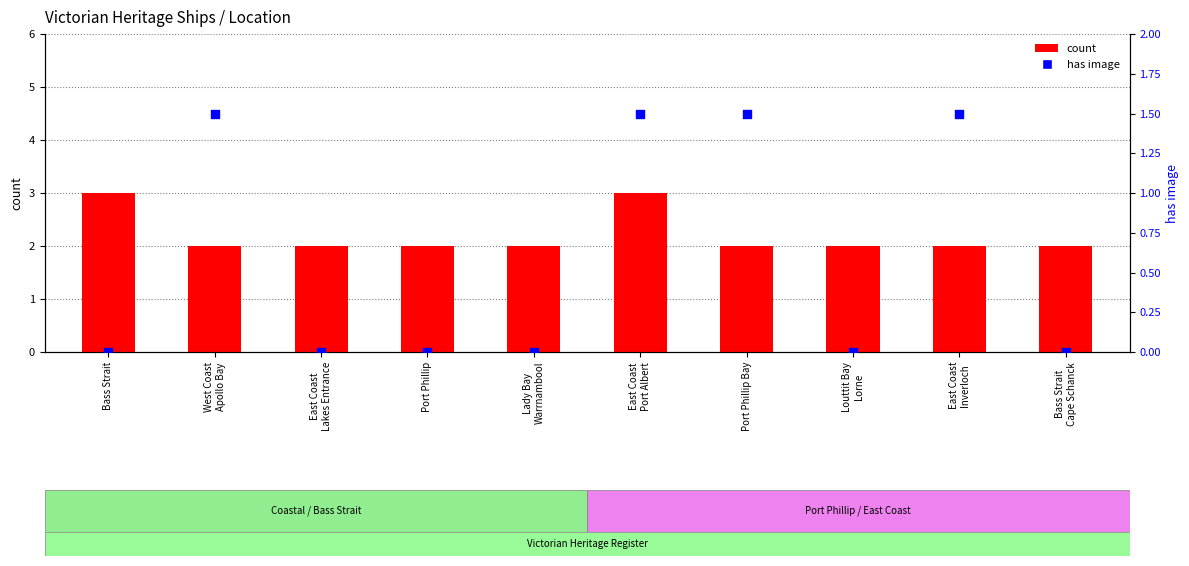

Which series has the widest spread of Y values?

has image